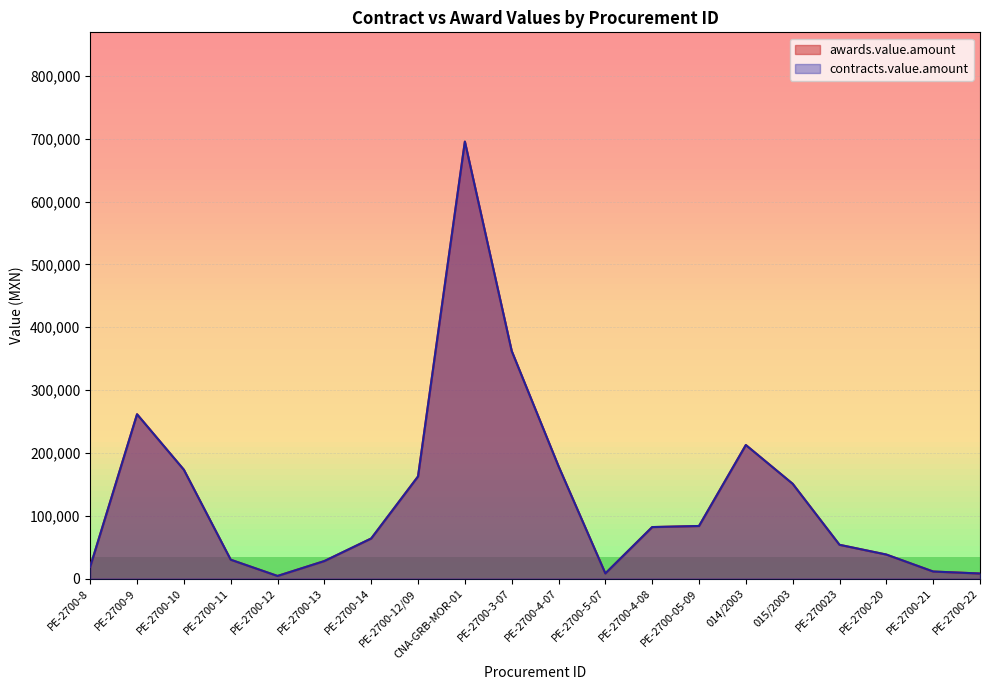

What is the smallest value displayed?

4187.3